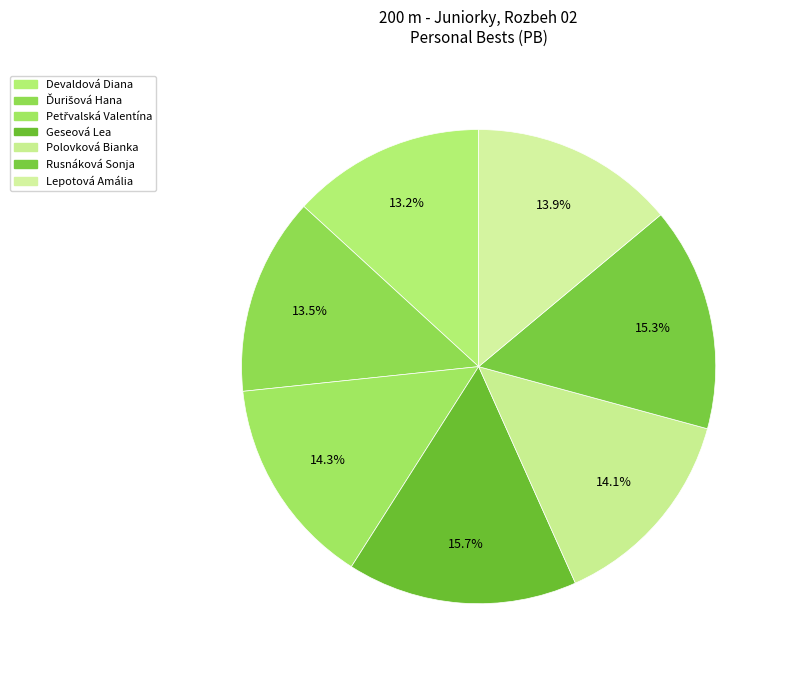

Does any single category account for the majority?

No